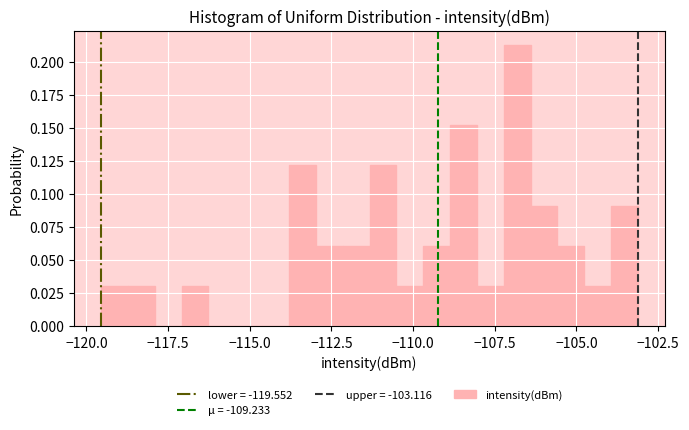

Read against the x-axis, roughly where is the centre of the tallest bar?

-107.0